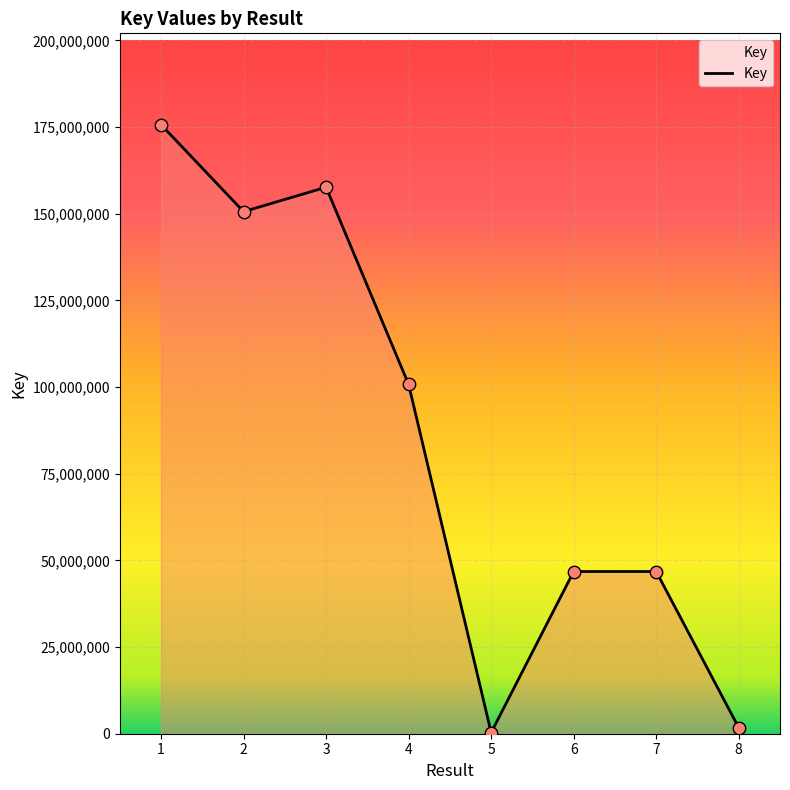

Approximately how many times larger is the value at 7 compared to 6?

1.0